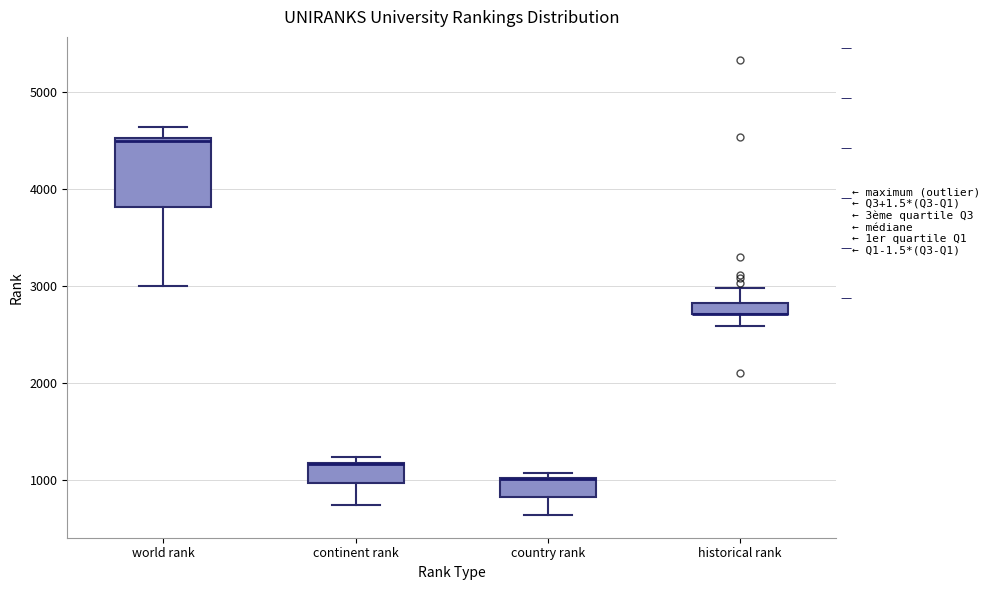

Comparing the boxes themselves (not the whiskers), which one is the tallest?

world rank